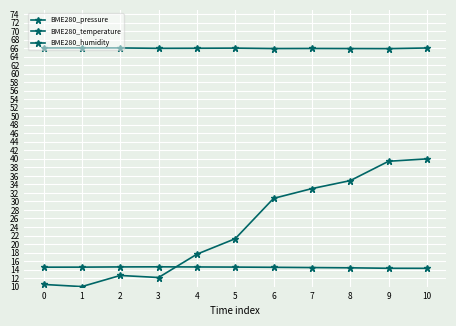

Count the number of categories in the chart.

11